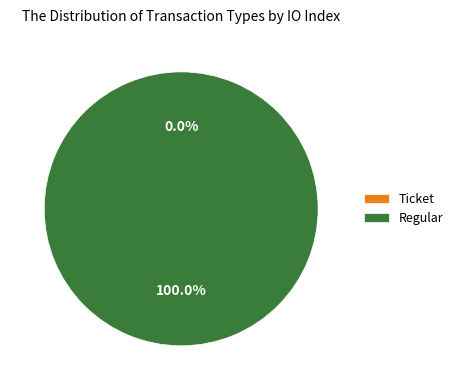

What percentage is the Regular slice, to the nearest percent?

100%